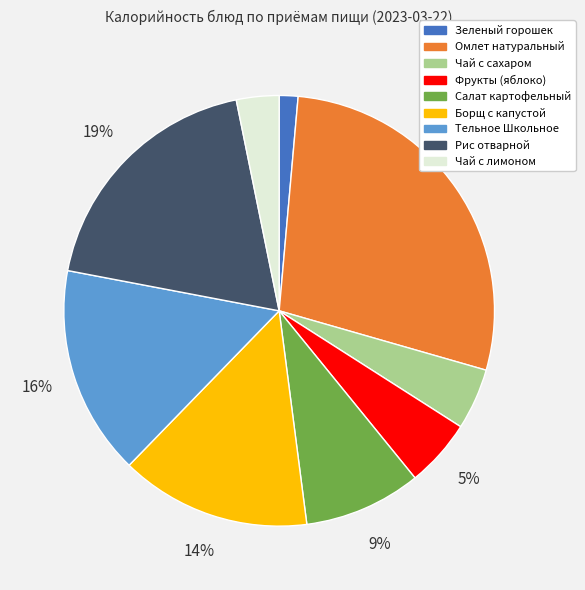

To the nearest percent, what is the combined percentage of Чай с сахаром and Зеленый горошек?

6%